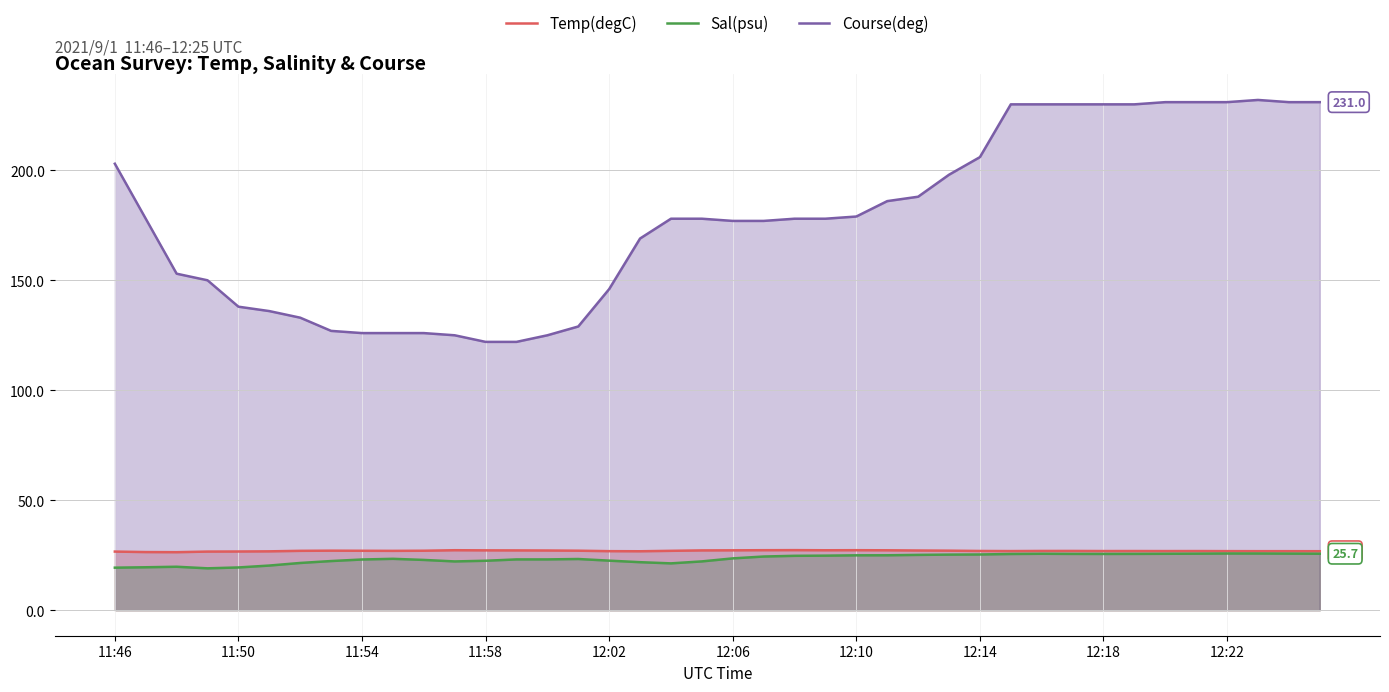

Count the number of data series in this chart.

3